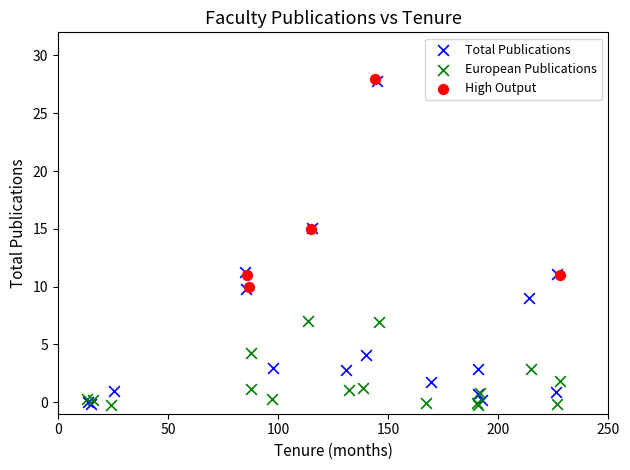

Which series has the widest spread of Y values?

Total Publications